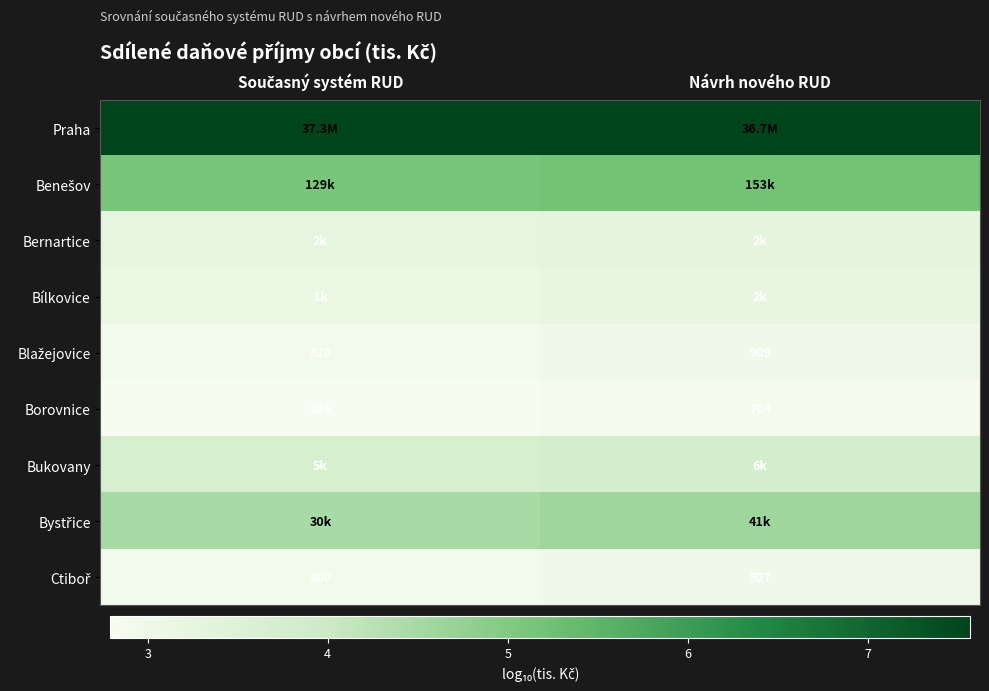

What is the greatest value displayed?

7.6